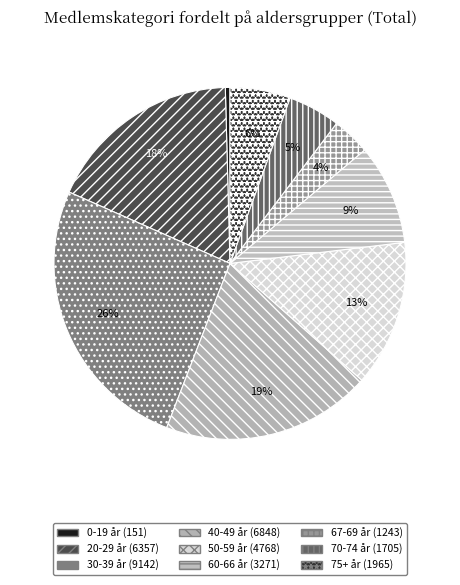

True or false: 60-66 år (3271) accounts for 1% of the total.

False